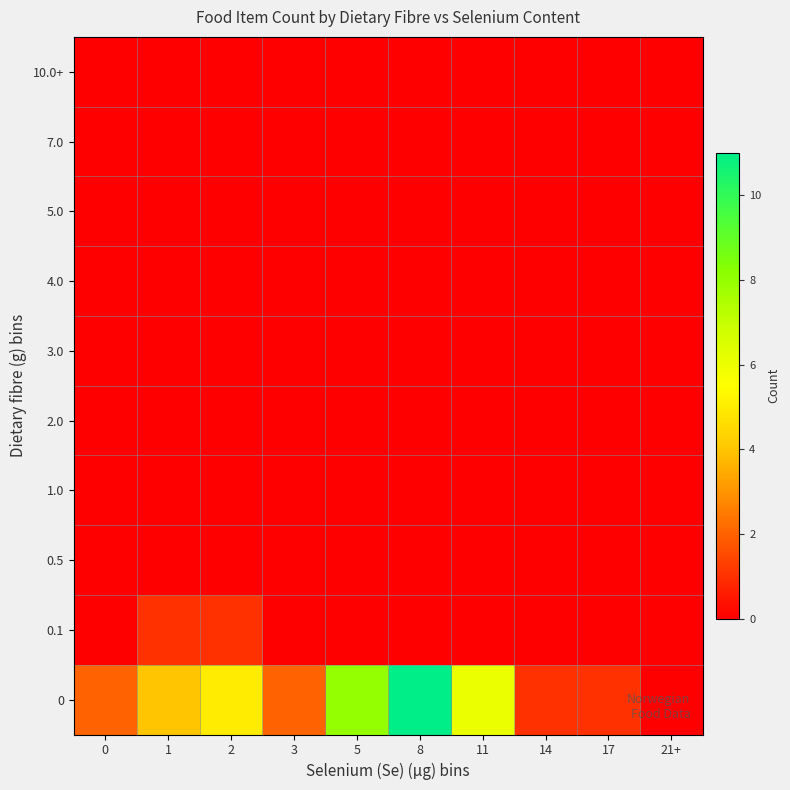

How many distinct data groups are displayed?

10